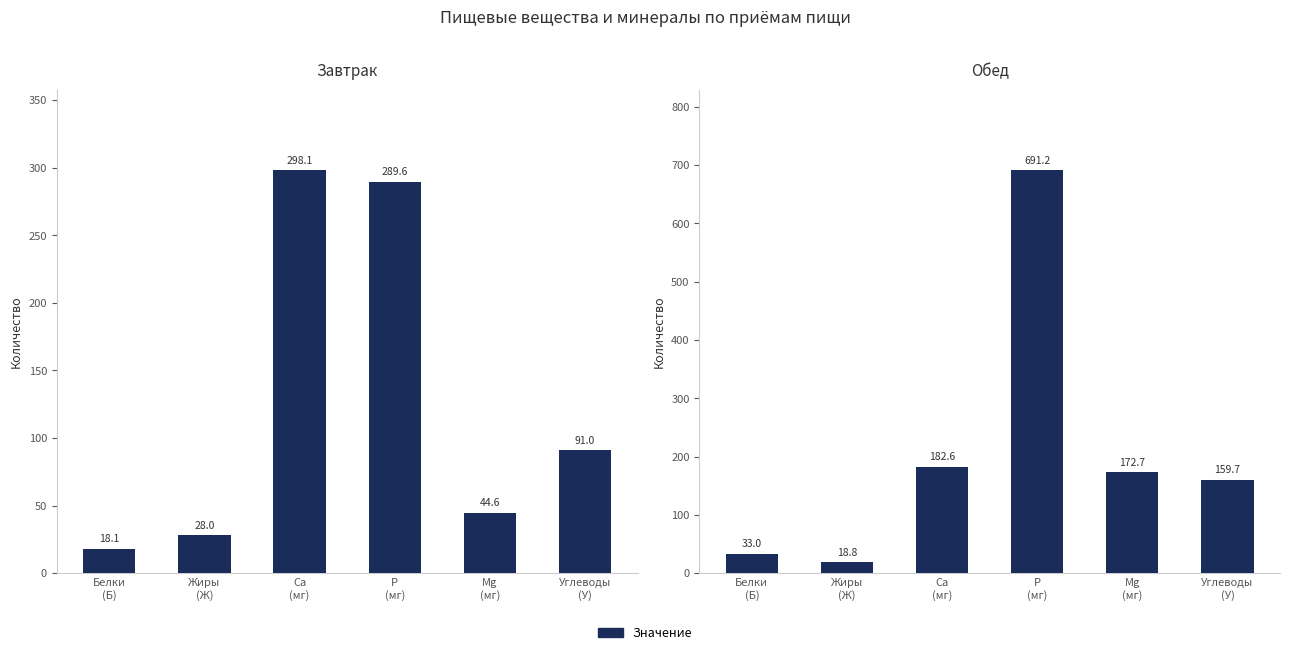

The Завтрак series shows 298.1 at Ca
(мг). True or false?

True